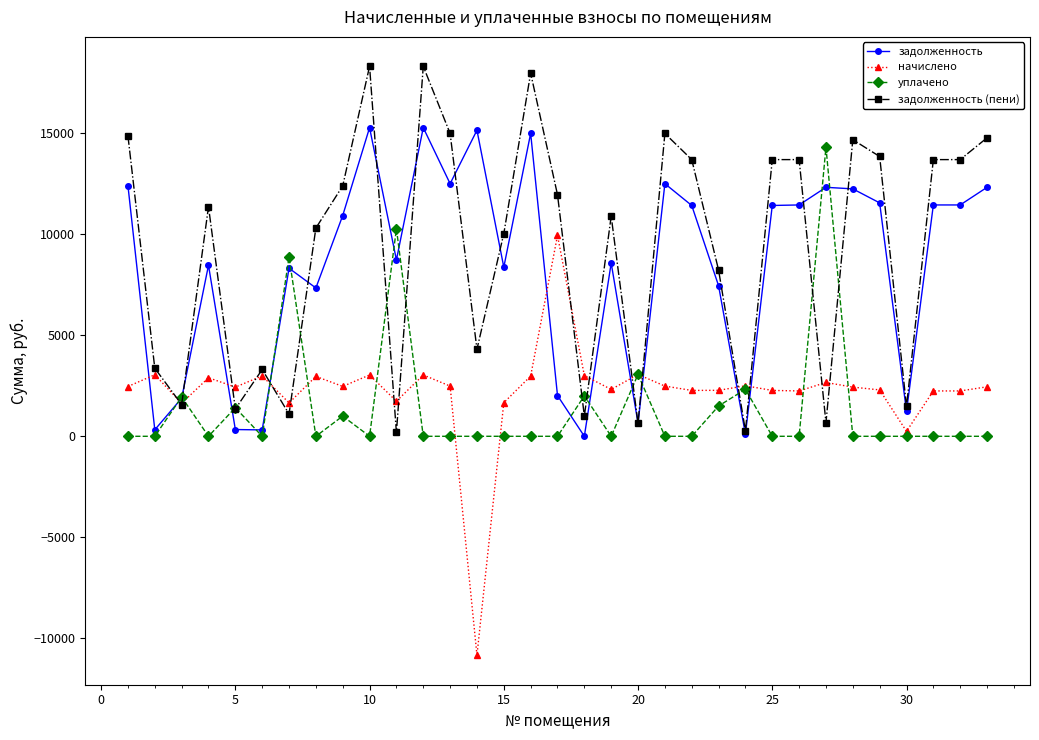

Which series has the widest spread of values?

начислено